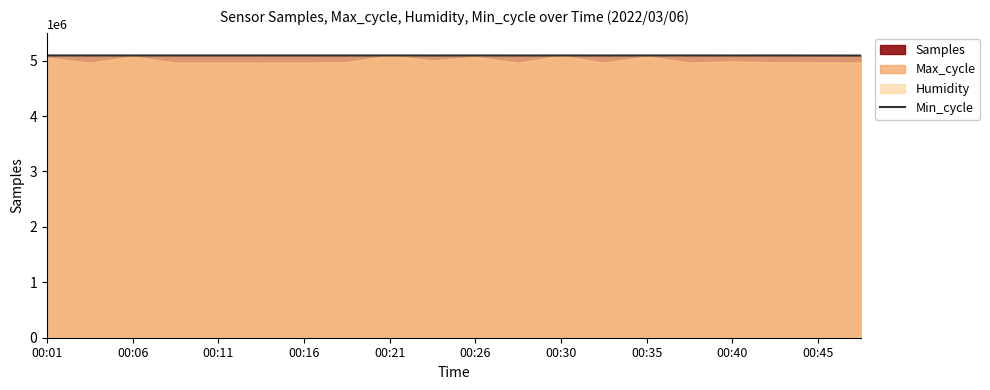

What is the difference between the maximum and minimum values?

2004